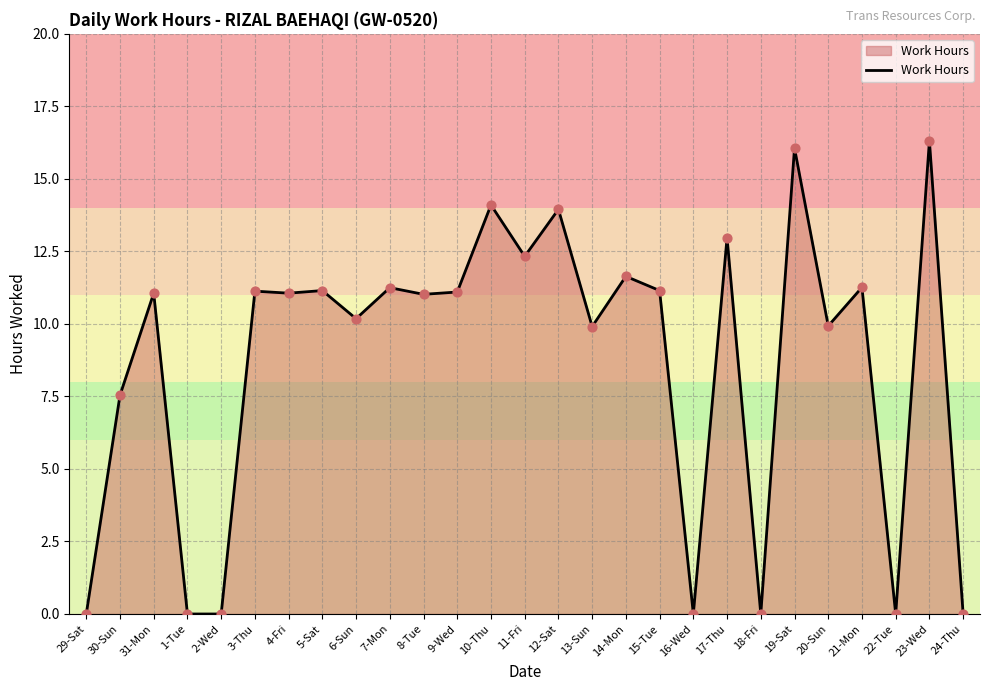

What is the ratio of the value at 21-Mon to the value at 5-Sat?

1.0